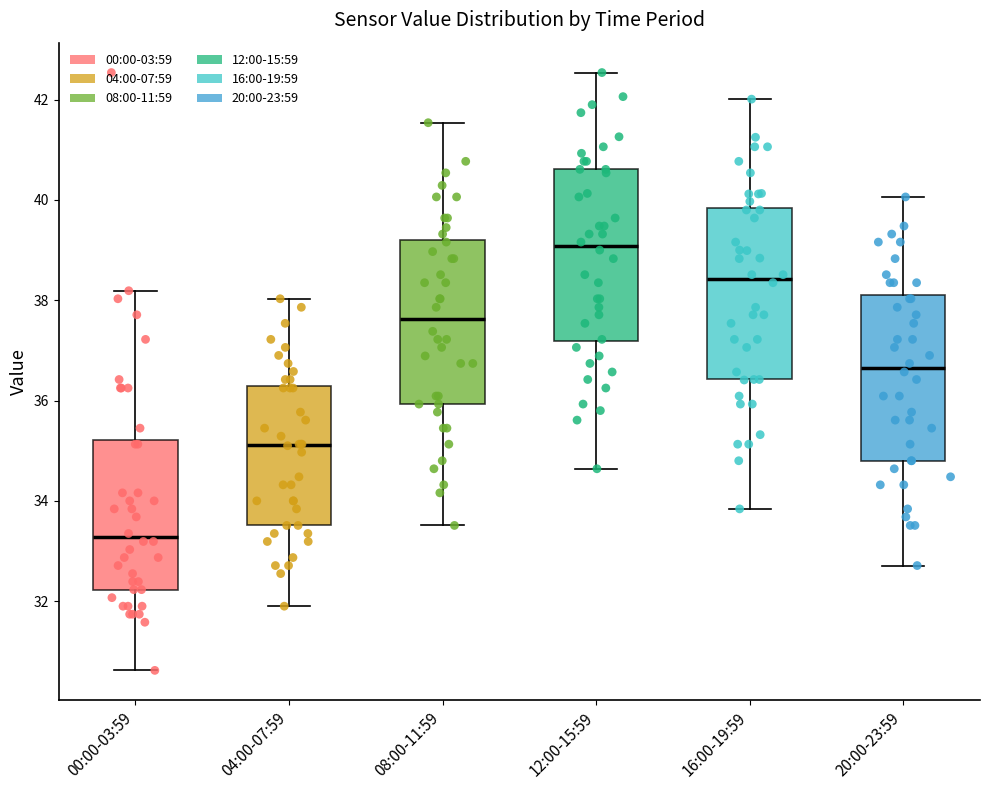

Reading left to right, read every box against the y-axis: the position of its median line, the range the box covers, and the ends of its whiskers. The values are not printed on the chart, so give them approximately, as read against the axis.

00:00-03:59: median 33.2, box 32.2 to 35.2, whiskers 30.6 to 38.2
04:00-07:59: median 35.2, box 33.6 to 36.2, whiskers 32.0 to 38.0
08:00-11:59: median 37.6, box 36.0 to 39.2, whiskers 33.6 to 41.6
12:00-15:59: median 39.0, box 37.2 to 40.6, whiskers 34.6 to 42.6
16:00-19:59: median 38.4, box 36.4 to 39.8, whiskers 33.8 to 42.0
20:00-23:59: median 36.6, box 34.8 to 38.2, whiskers 32.8 to 40.0